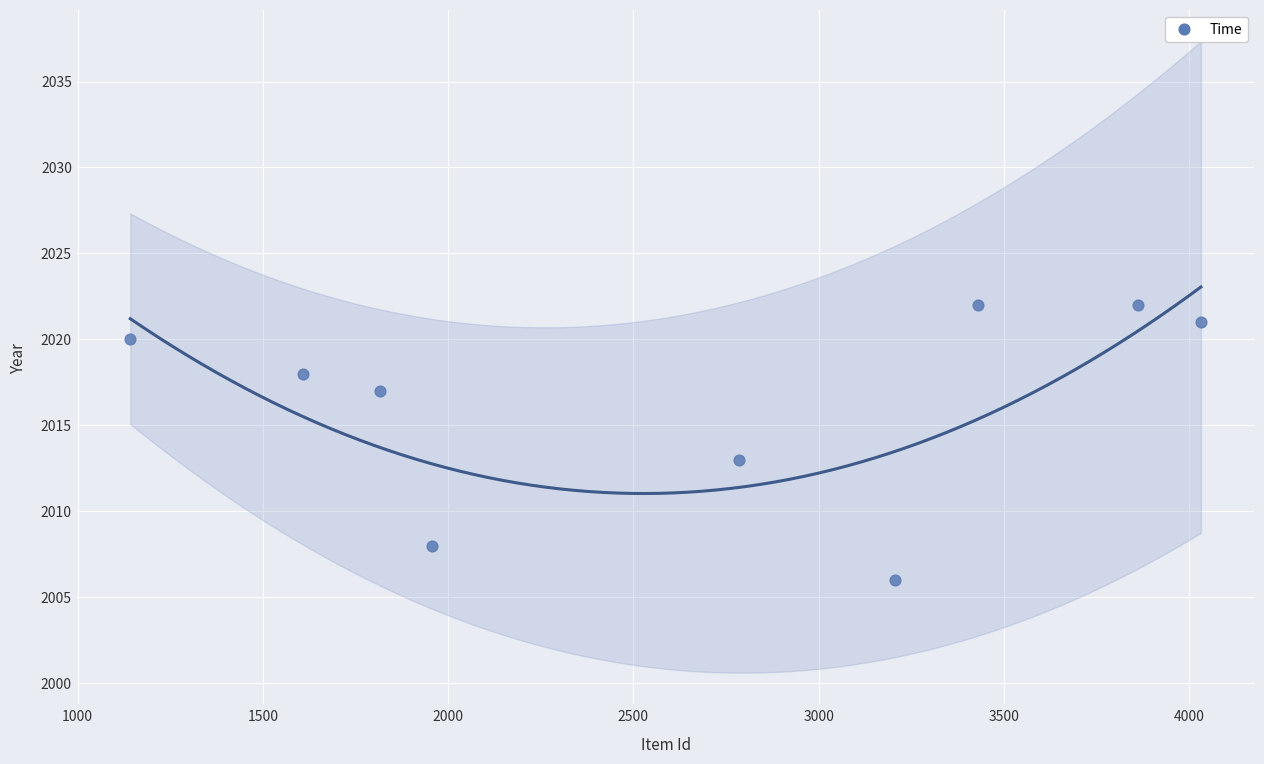

What Y value in the scatter plot is closest to 2014?

2013